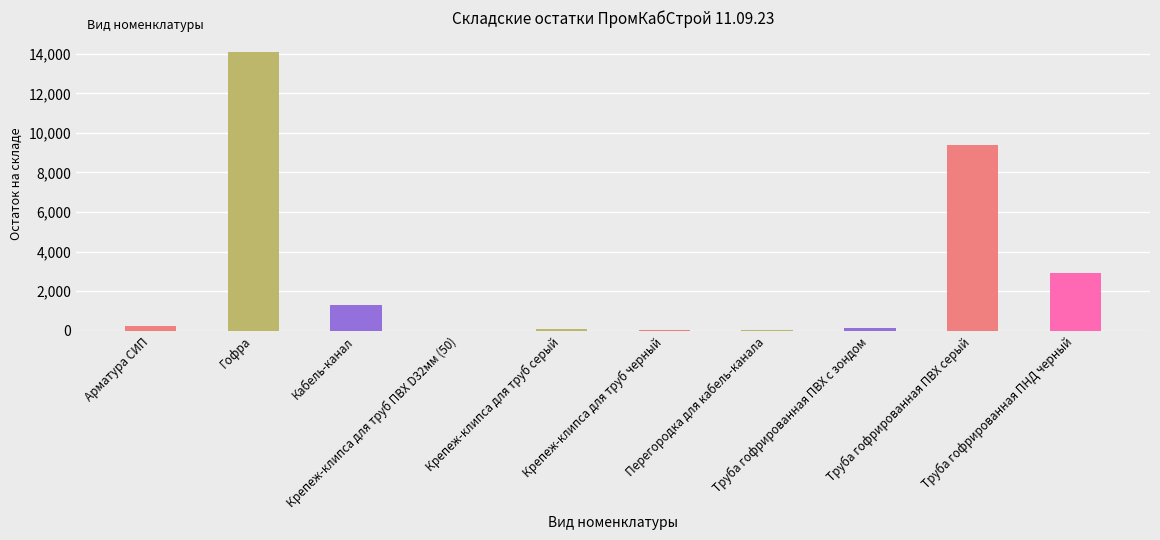

Where is the data nearest to the value 7057?

Труба гофрированная ПВХ серый